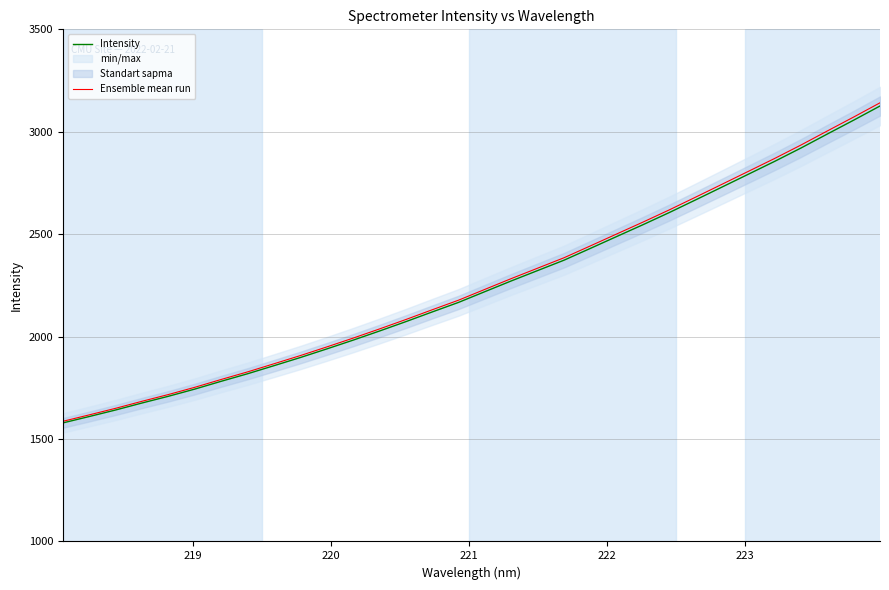

What is the highest value of the Intensity series?

3125.7